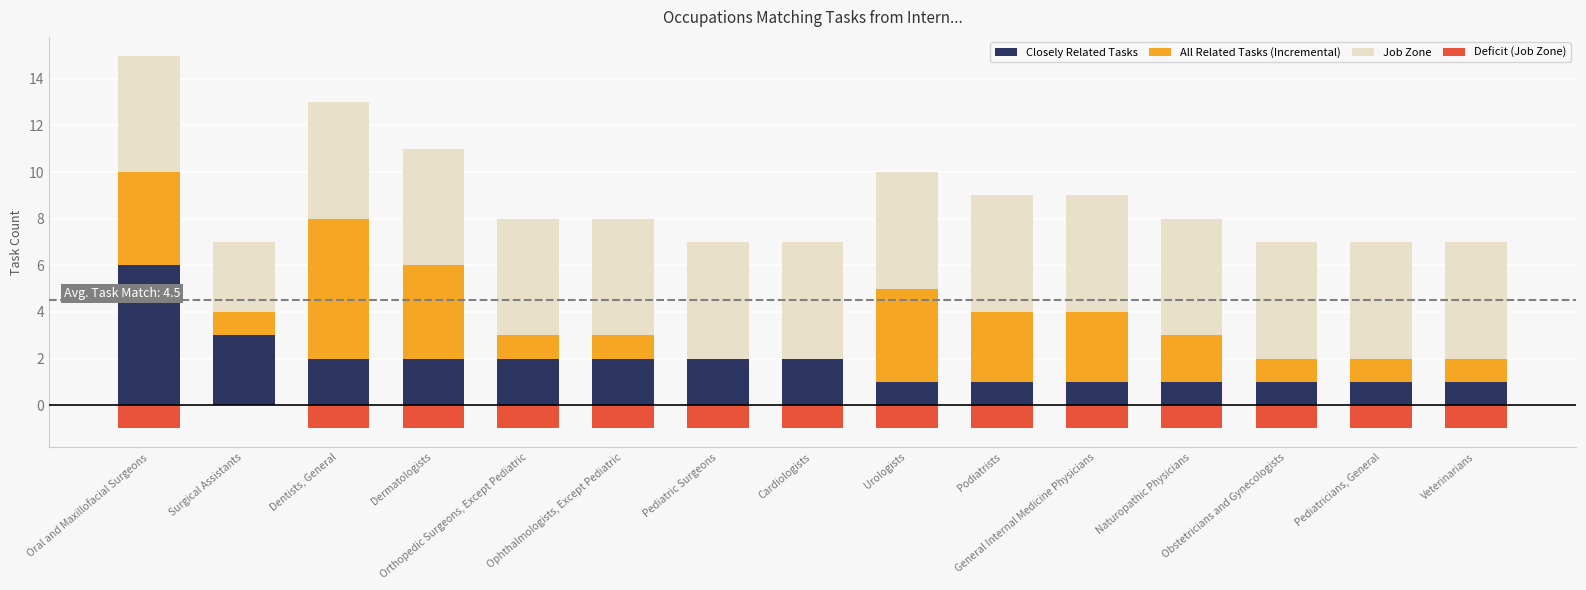

What are all the series names shown in the legend?

Closely Related Tasks, All Related Tasks (Incremental), Job Zone, Deficit (Job Zone)